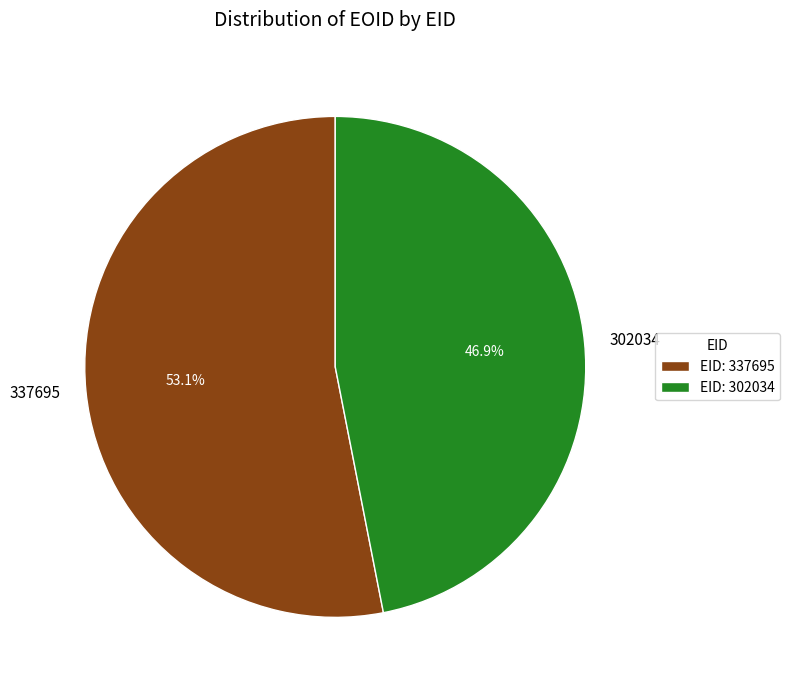

To the nearest percent, what portion does 302034 represent?

47%